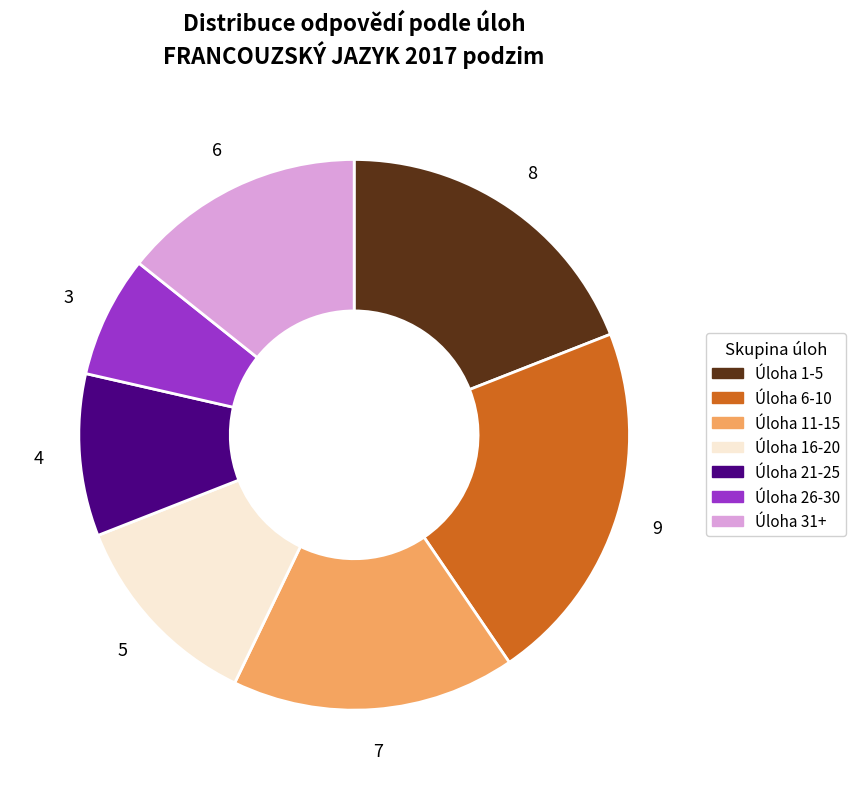

Does any single category account for the majority?

No